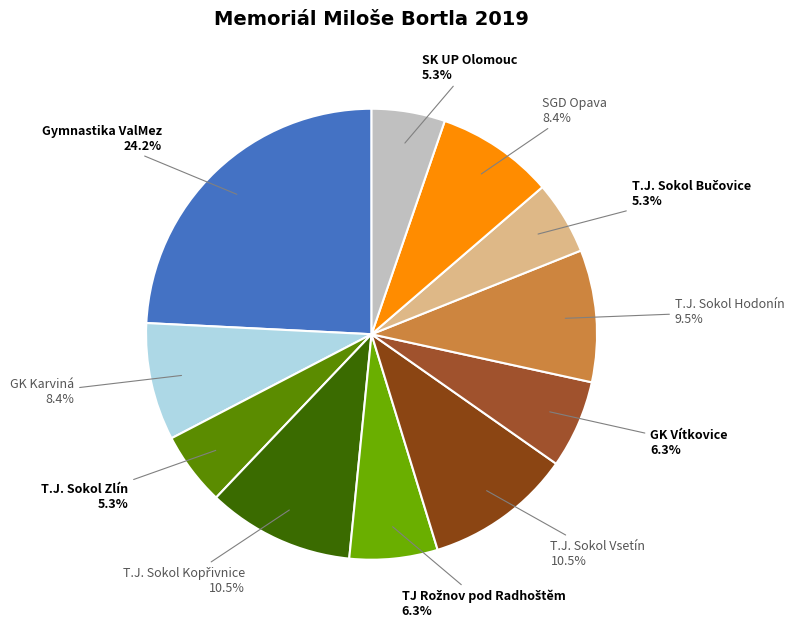

Rank the categories by value from highest to lowest.

Gymnastika ValMez, T.J. Sokol Kopřivnice, T.J. Sokol Vsetín, T.J. Sokol Hodonín, GK Karviná, SGD Opava, TJ Rožnov pod Radhoštěm, GK Vítkovice, T.J. Sokol Zlín, T.J. Sokol Bučovice, SK UP Olomouc